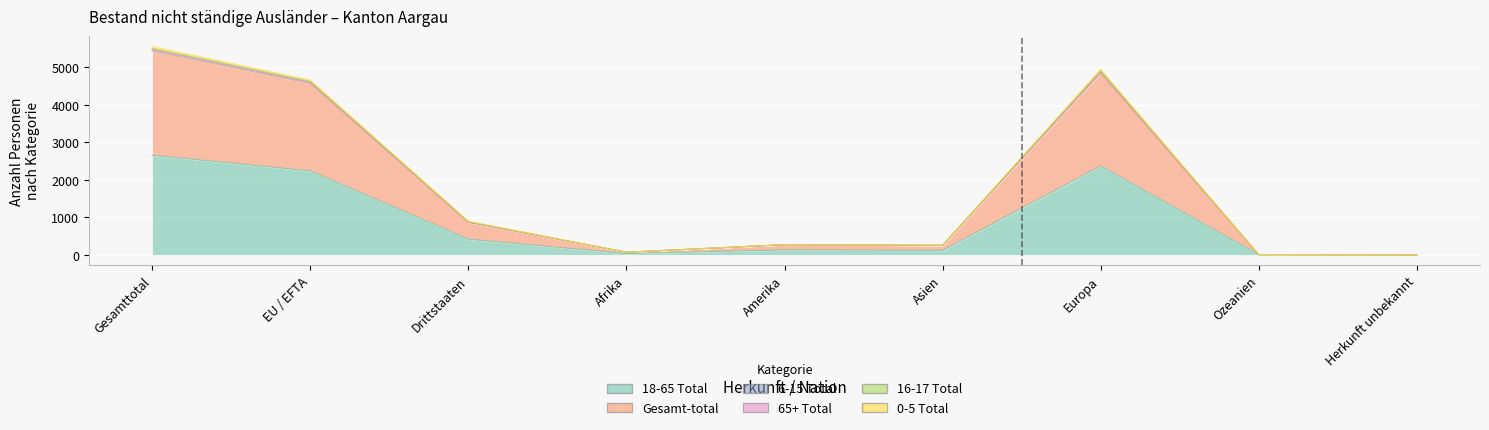

Which series has the largest total across all categories?

Gesamt-total